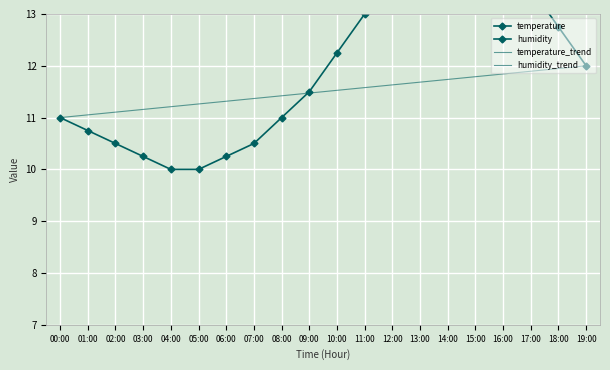

List the labels in order of value, largest first.

14:00, 15:00, 13:00, 16:00, 12:00, 17:00, 11:00, 18:00, 10:00, 19:00, 09:00, 00:00, 08:00, 01:00, 02:00, 07:00, 03:00, 06:00, 04:00, 05:00